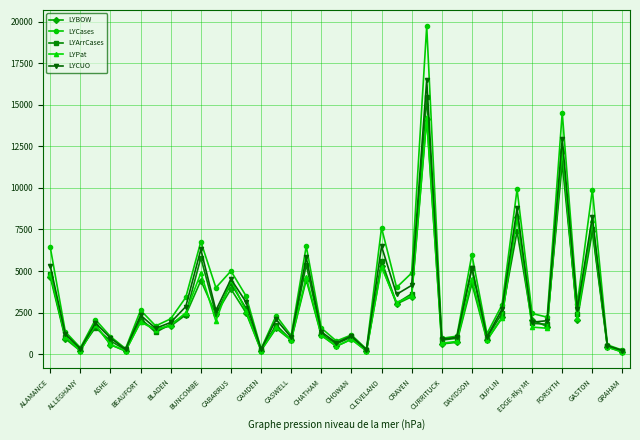

What is the maximum value for LYPat?

14254